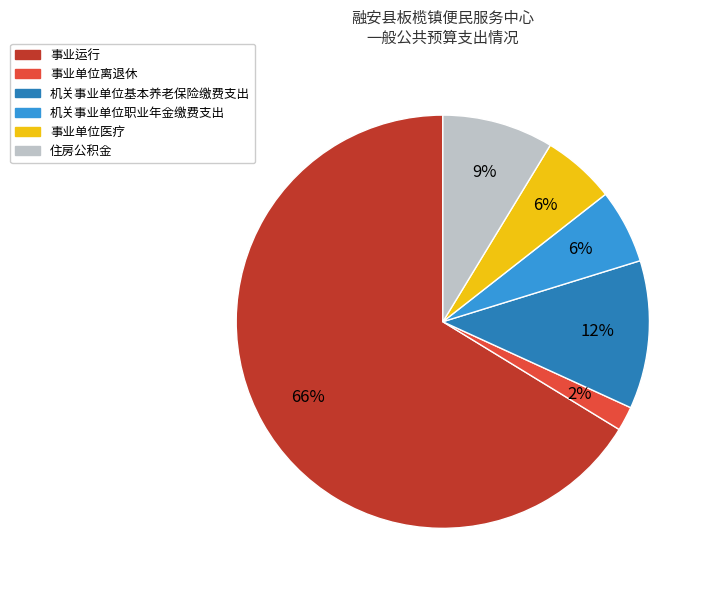

To the nearest percent, what percentage of the pie is 住房公积金?

9%